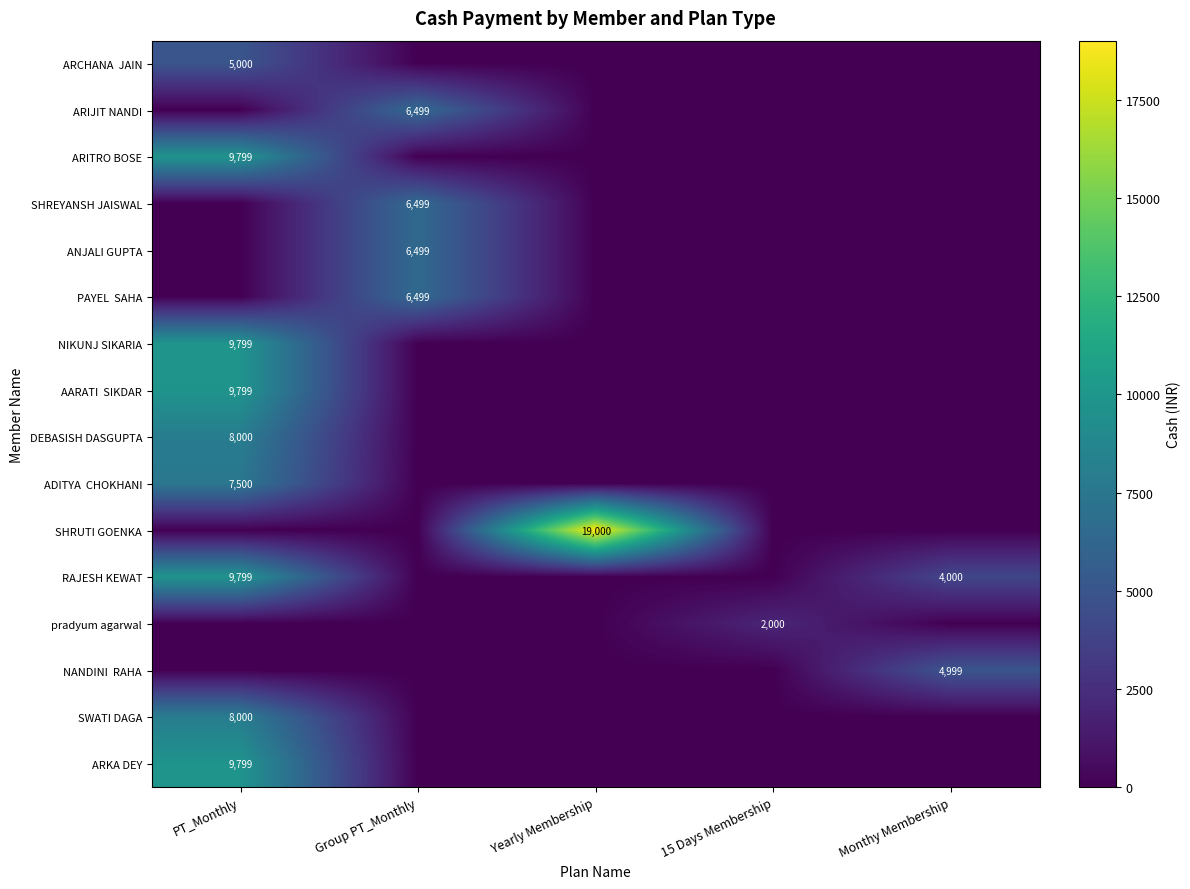

At which label does ANJALI GUPTA reach its minimum?

PT_Monthly